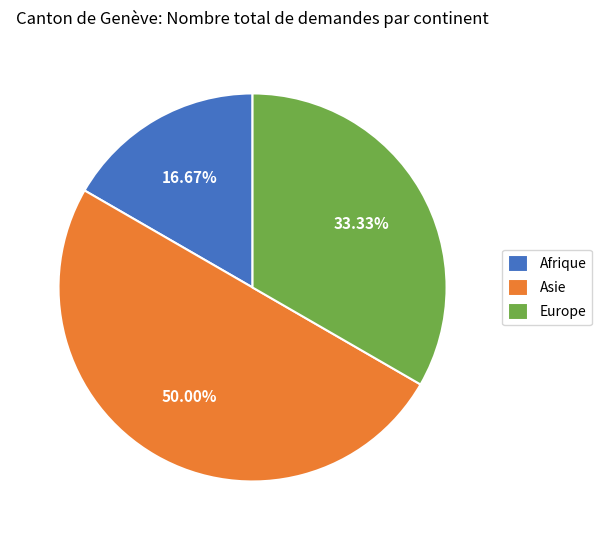

How much of the chart is everything except Afrique?

83.3%